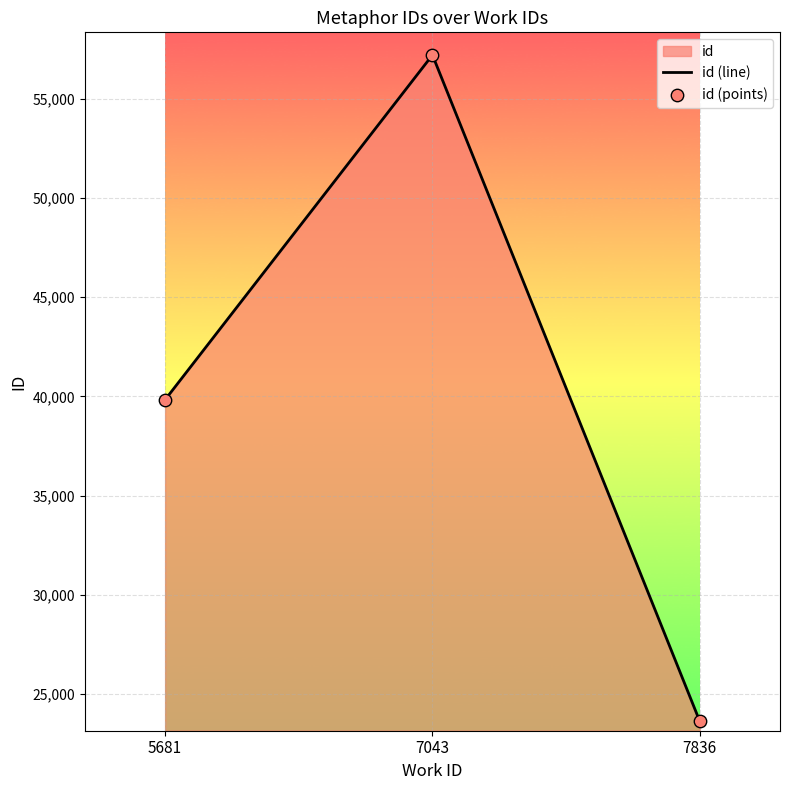

At how many categories does at least one series exceed 52516?

1